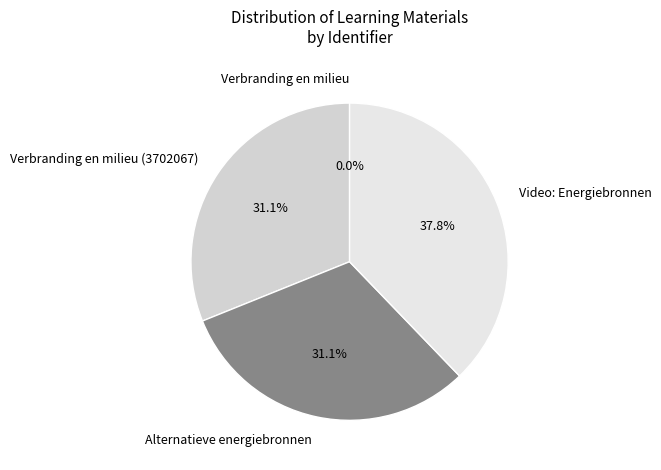

What is the largest slice in the pie chart?

Video: Energiebronnen